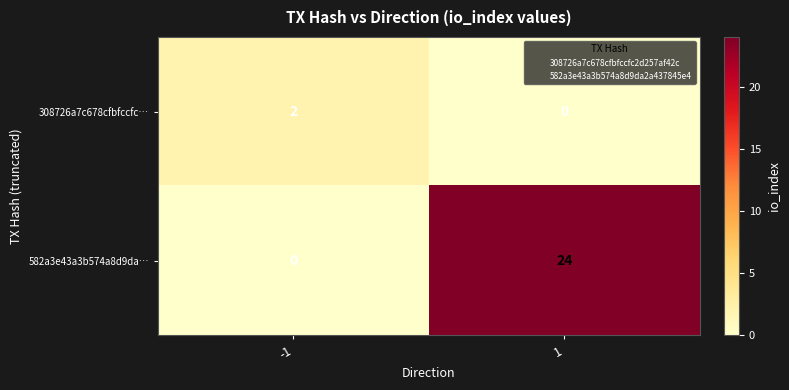

What is the highest value of the 582a3e43a3b574a8d9da… series?

24